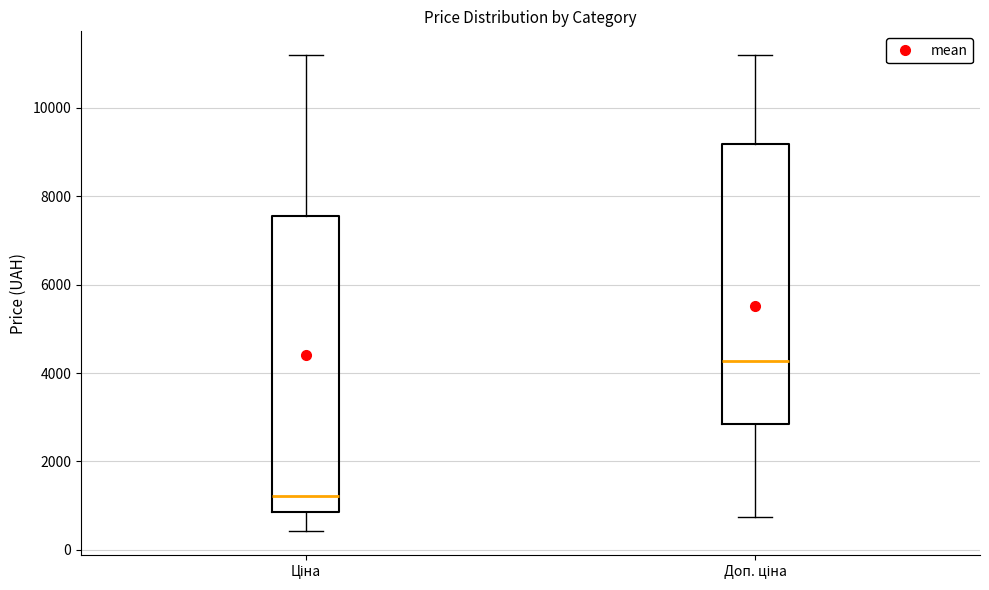

Reading left to right, read every box against the y-axis: the position of its median line, the range the box covers, and the ends of its whiskers. The values are not printed on the chart, so give them approximately, as read against the axis.

Ціна: median 1200, box 800 to 7600, whiskers 400 to 11200
Доп. ціна: median 4200, box 2800 to 9200, whiskers 800 to 11200